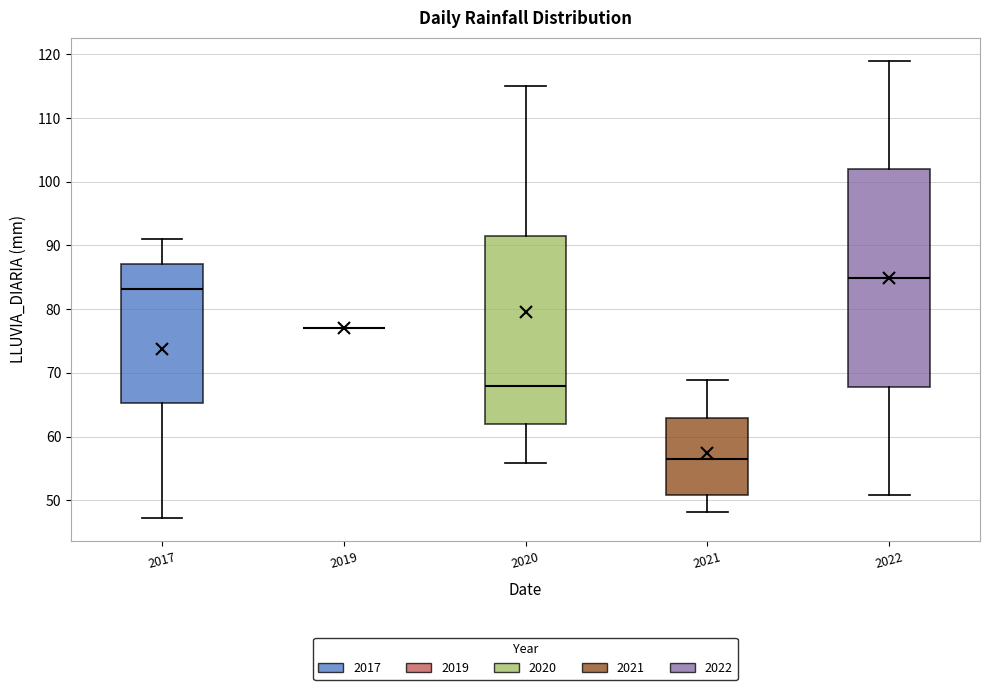

Reading left to right, transcribe this box plot: for each box, give where its median line is, the range the box spans, and where its two whiskers end, as read against the y-axis. The values are not printed on the chart, so give them approximately, as read against the axis.

2017: median 83, box 65 to 87, whiskers 47 to 91
2019: box collapsed to a line at 77, whiskers 77 to 77
2020: median 68, box 62 to 92, whiskers 56 to 115
2021: median 56, box 51 to 63, whiskers 48 to 69
2022: median 85, box 68 to 102, whiskers 51 to 119